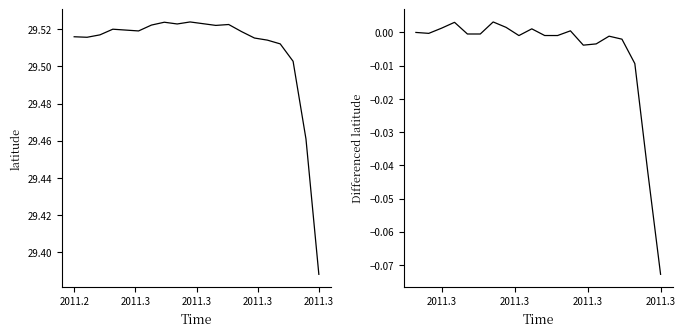

Where is the first local maximum for Differenced latitude?

2011.3